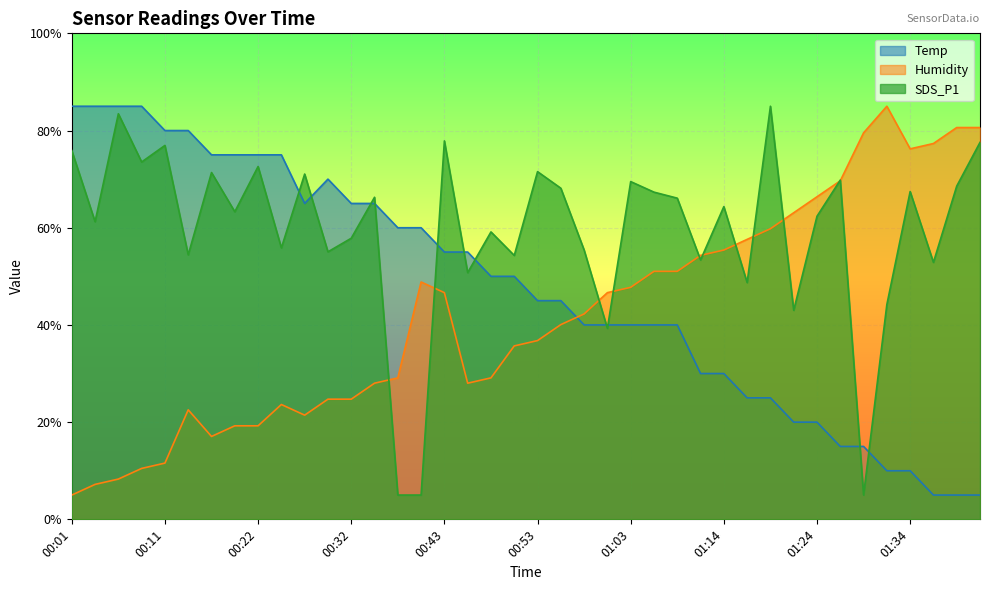

At which category is the sum across all series the highest?

00:43